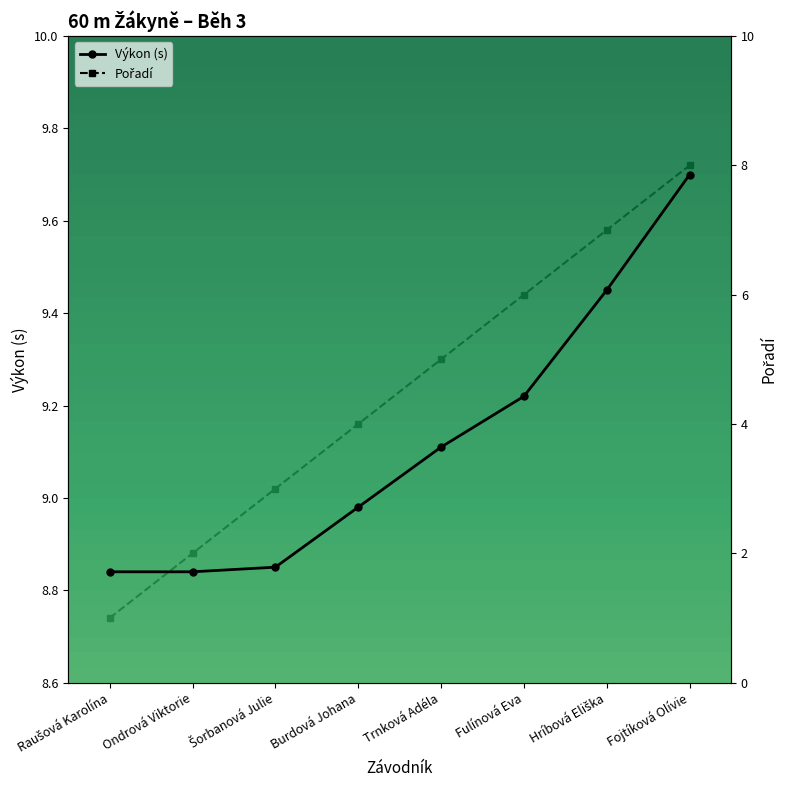

What is the value of the Pořadí point at the 7th from the left?

7.0